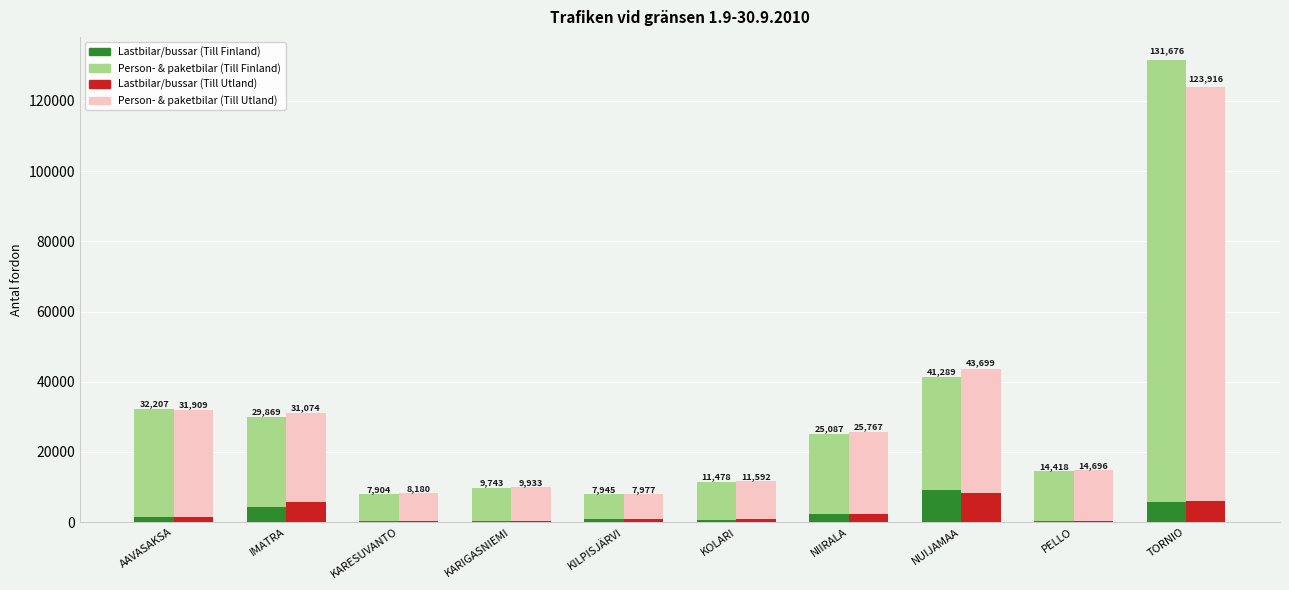

Rank the categories by Lastbilar/bussar (Till Finland) value from lowest to highest.

KARIGASNIEMI, PELLO, KARESUVANTO, KOLARI, KILPISJÄRVI, AAVASAKSA, NIIRALA, IMATRA, TORNIO, NUIJAMAA